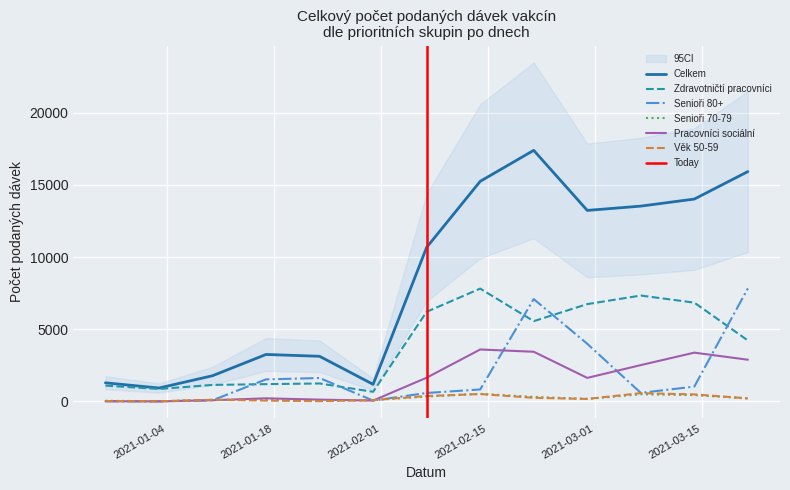

Which series has the largest range (max minus min)?

Celkem